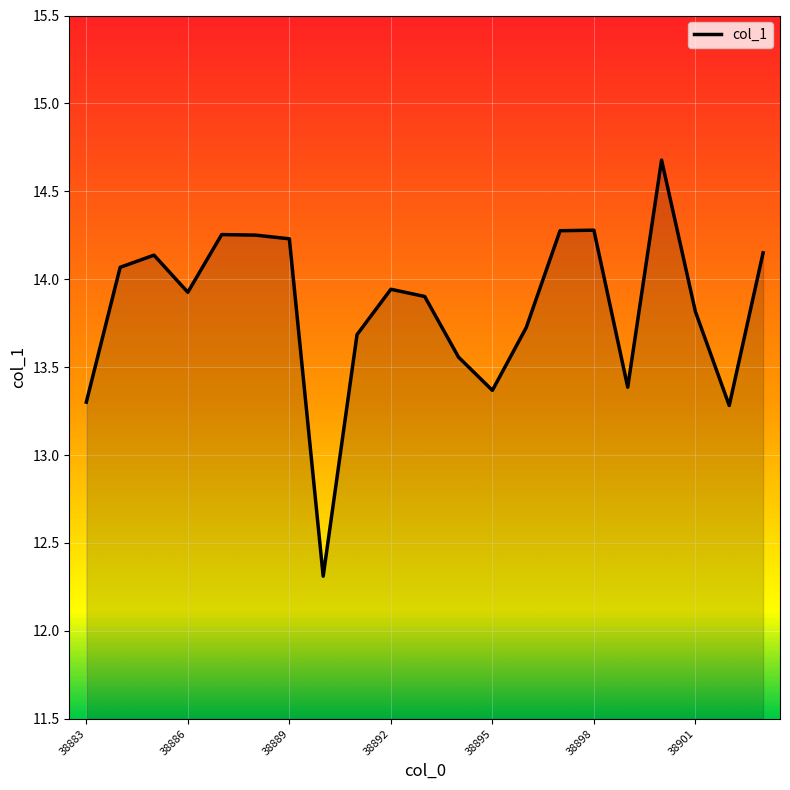

What is the smallest value displayed?

12.3